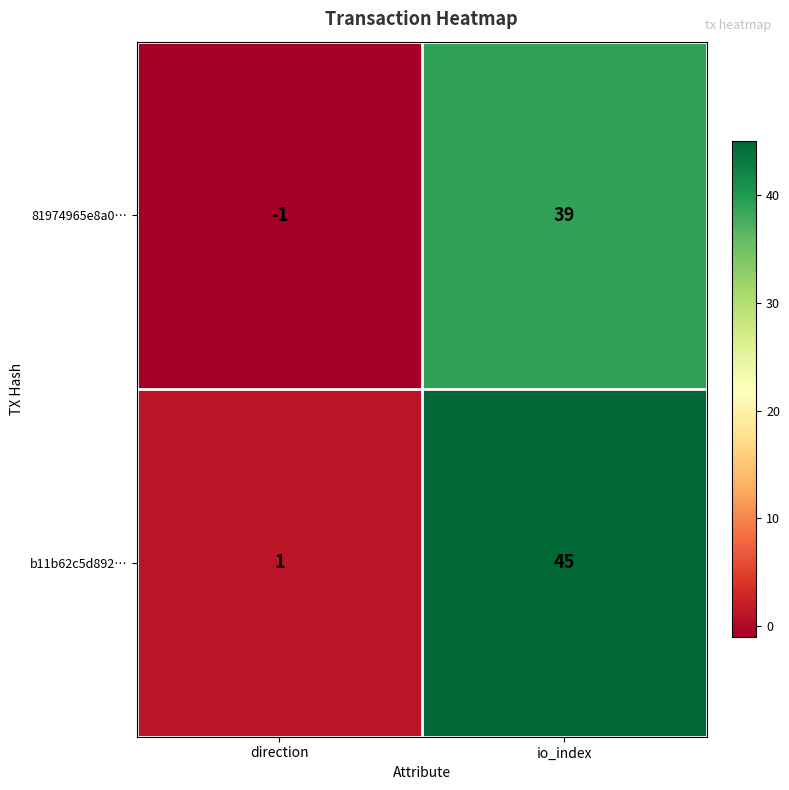

The value of 81974965e8a0… at io_index is 16. True or false?

False